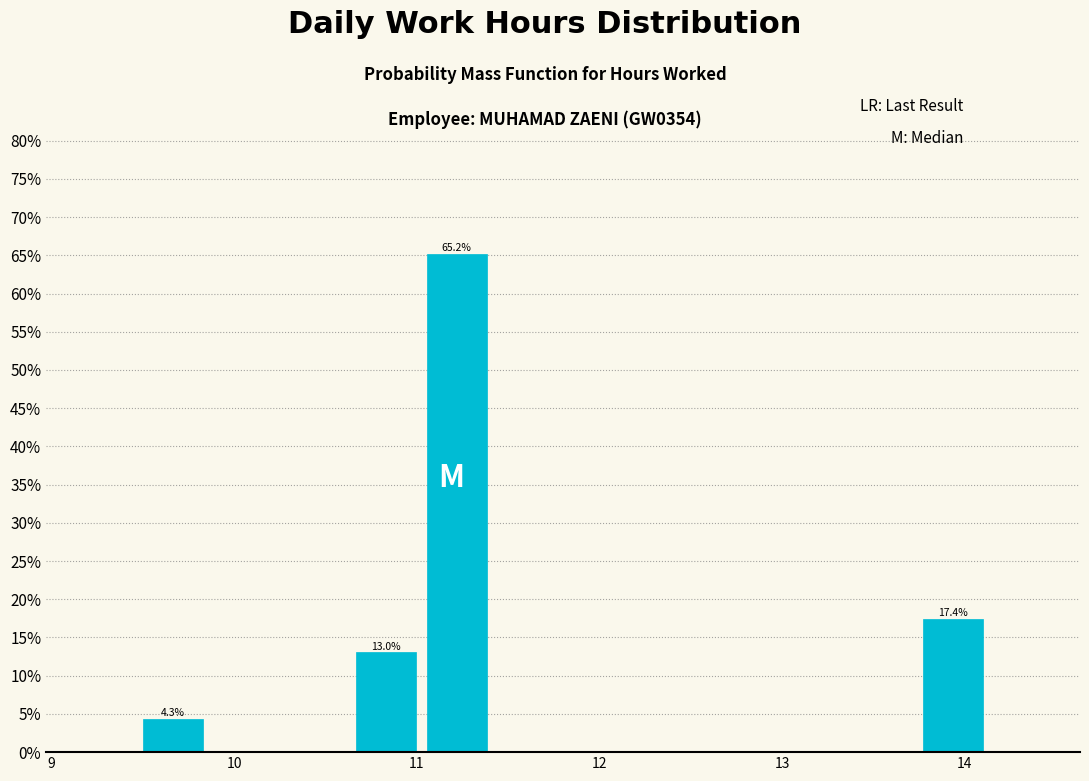

Around what value on the x-axis is the tallest bar? Give the approximate position of its centre, as read against the axis.

11.2